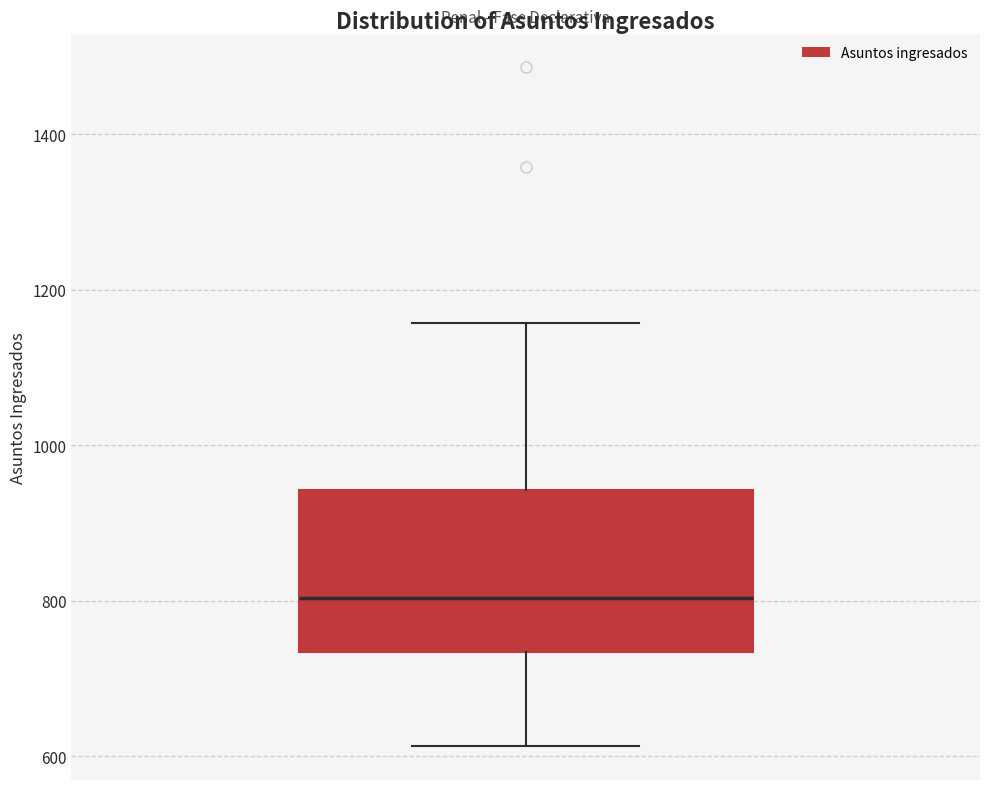

Where does the median line of the box sit on the y-axis? The values are not printed on the chart, so give them approximately, as read against the axis.

800